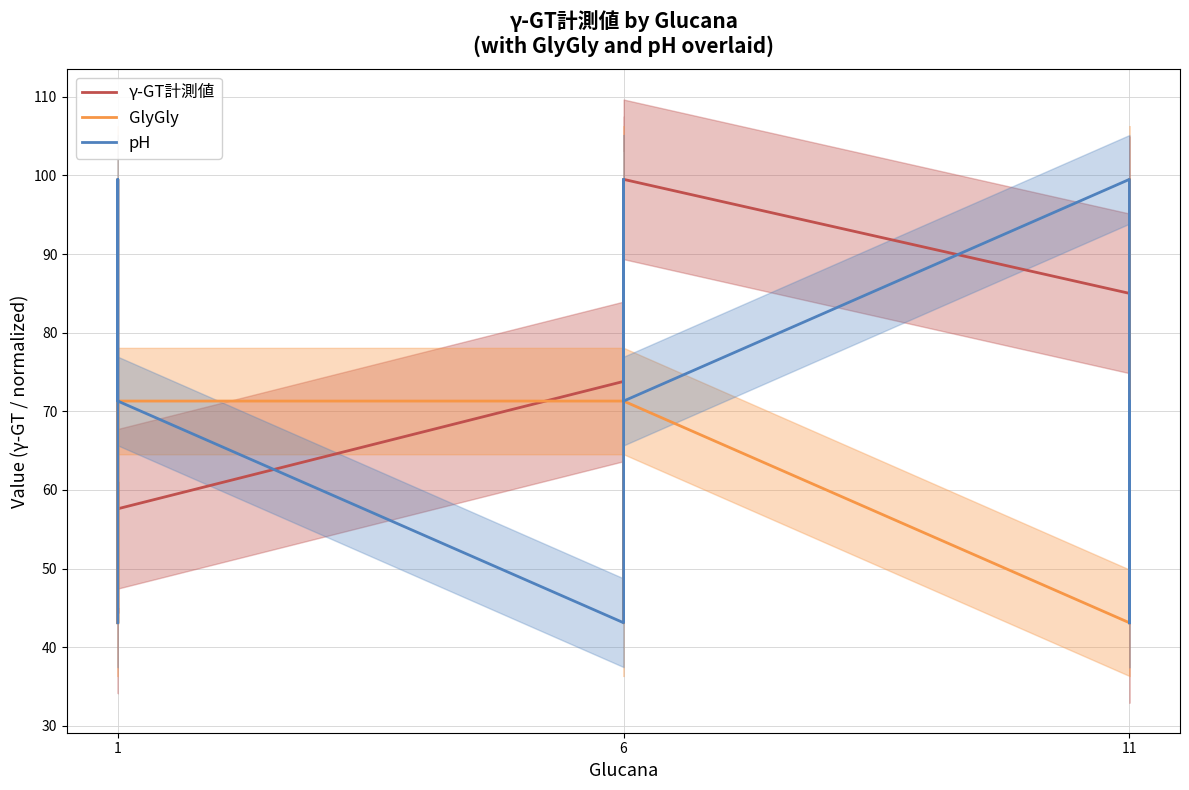

True or false: GlyGly and γ-GT計測値 intersect in this chart.

True